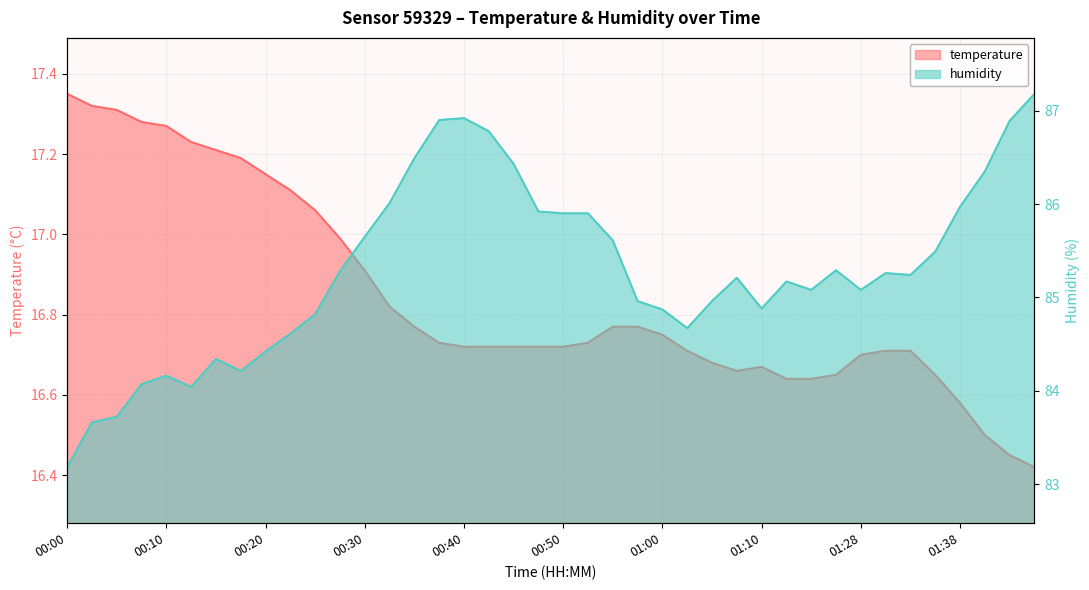

The humidity series shows 84.9 at 01:00. True or false?

True